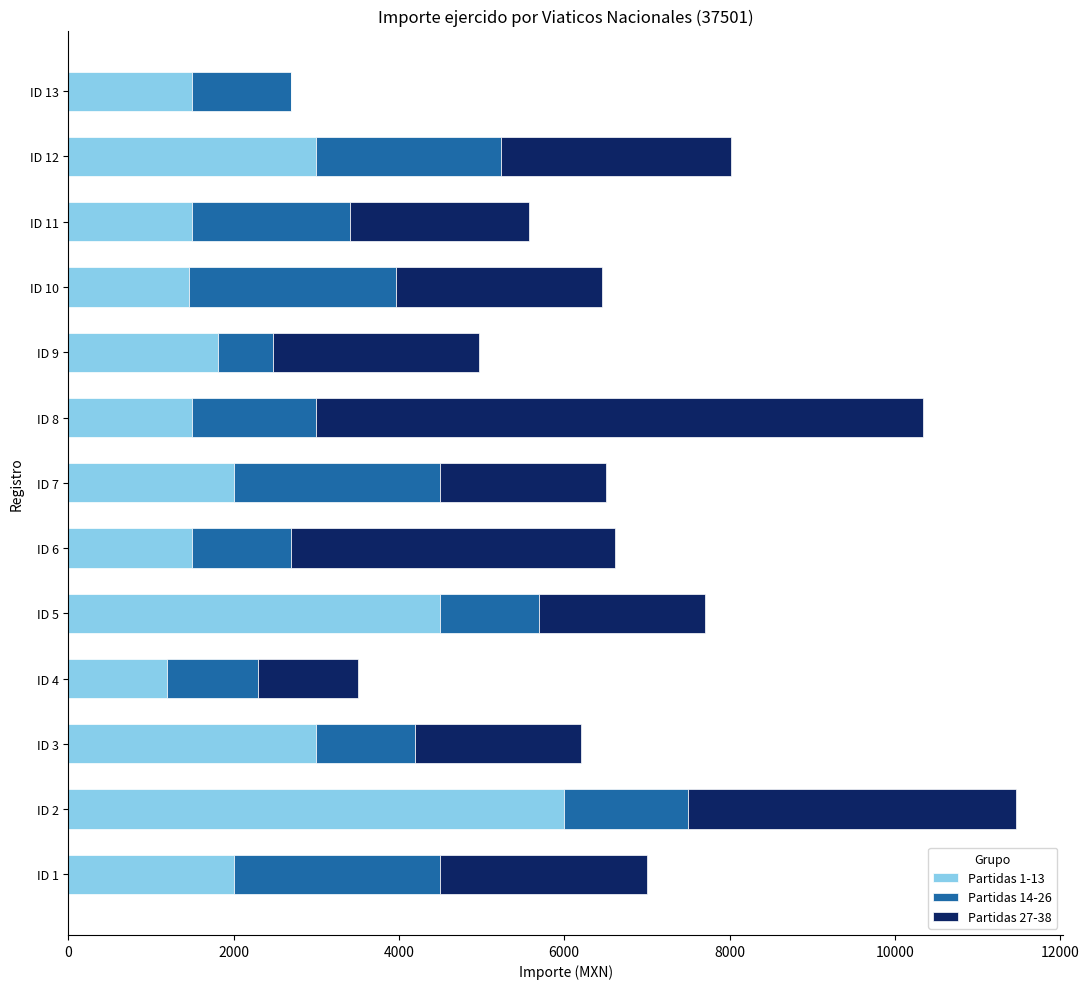

At which category is the sum across all series the highest?

ID 2